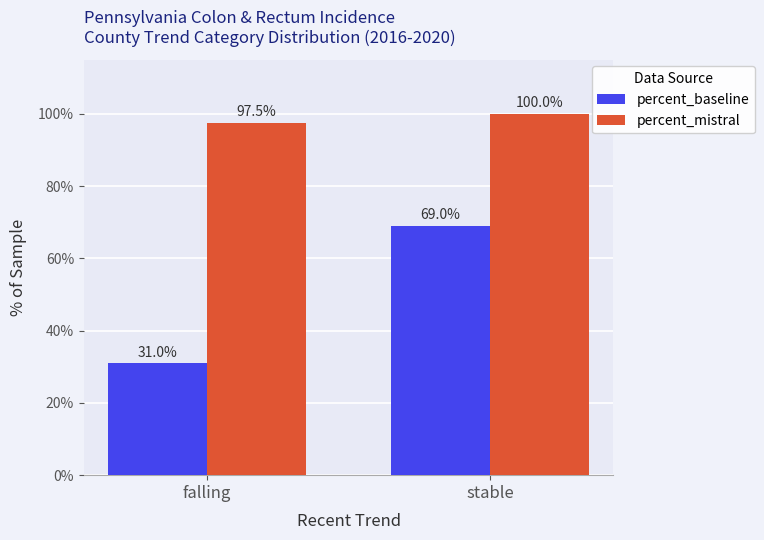

Rank the categories by percent_baseline value from highest to lowest.

stable, falling